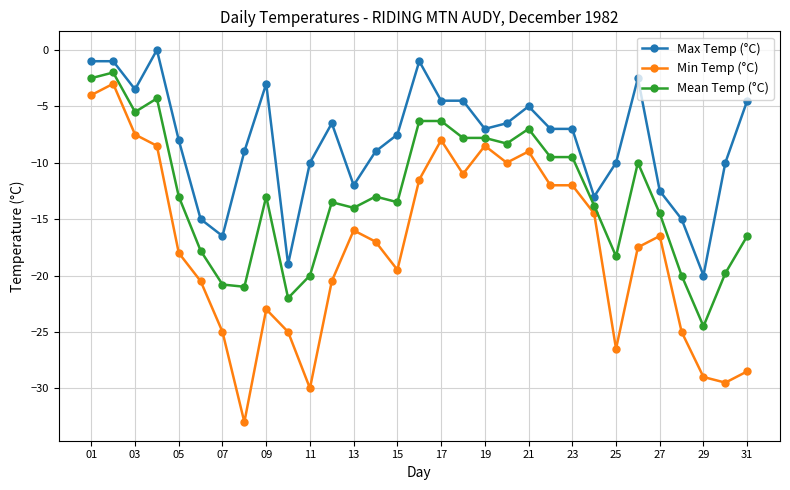

Which series has the largest range (max minus min)?

Min Temp (°C)